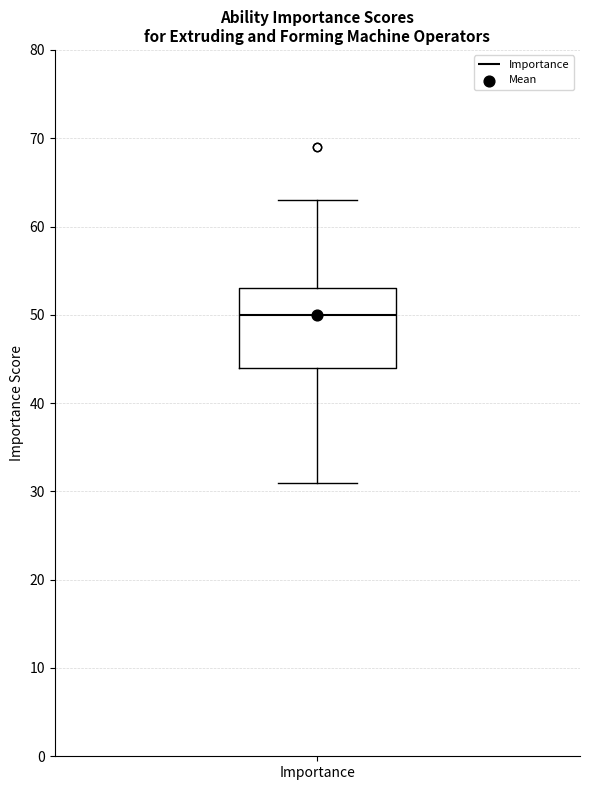

Where does the median line of the box for Importance sit on the y-axis? The values are not printed on the chart, so give them approximately, as read against the axis.

50